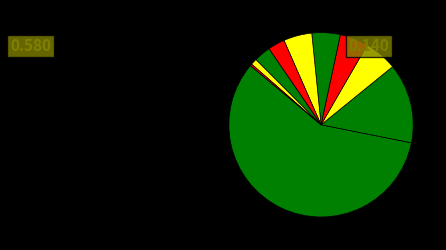

Count the number of slices in the pie.

10